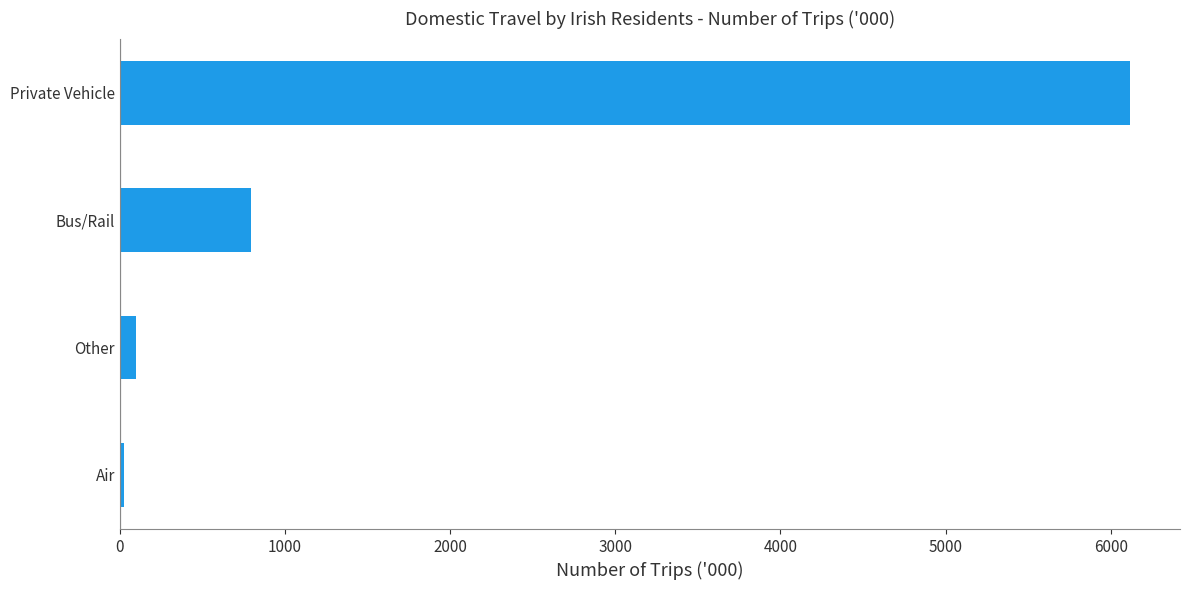

How many data points are above 796?

2